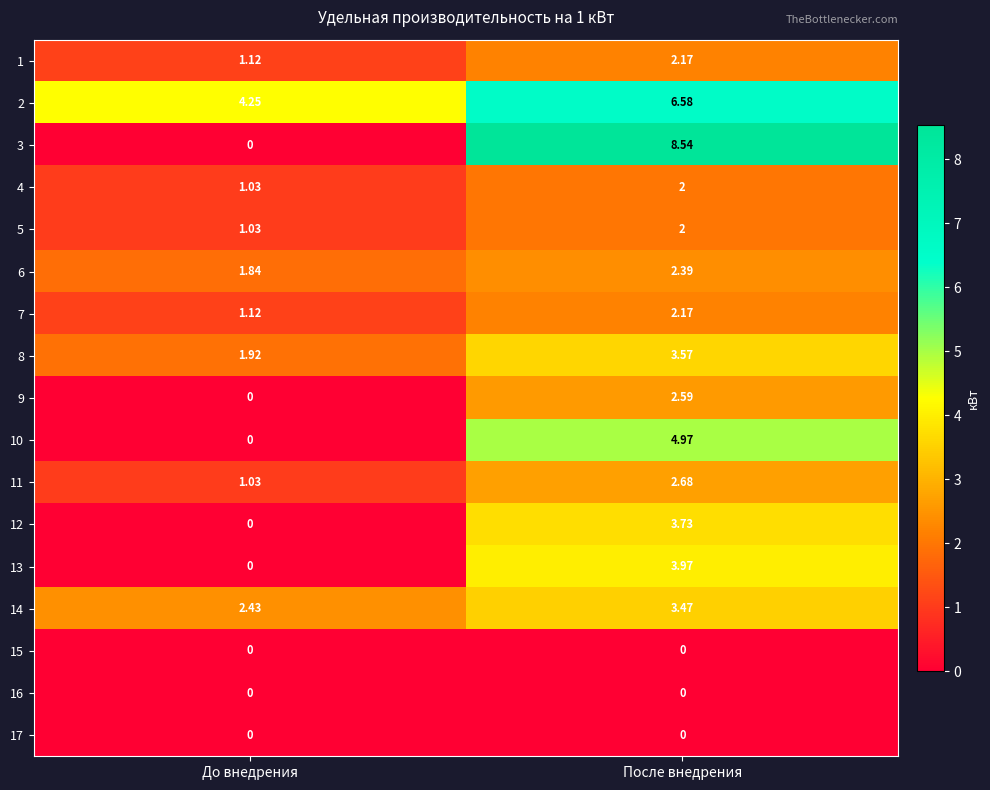

Where does the 7 series first go above 2?

После внедрения